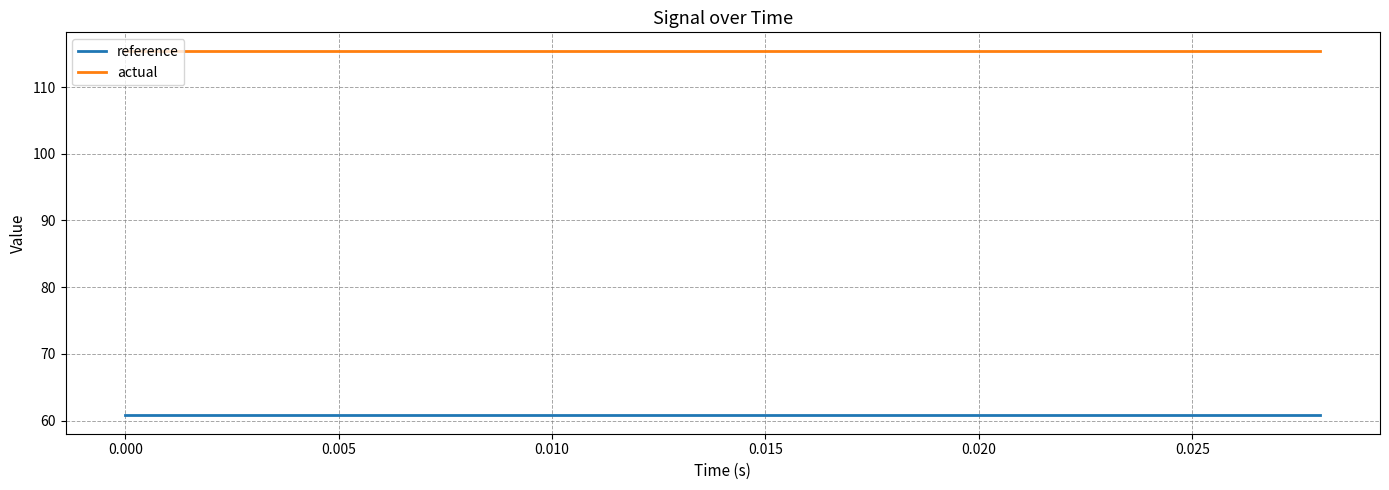

What is the lowest value of the actual series?

115.5